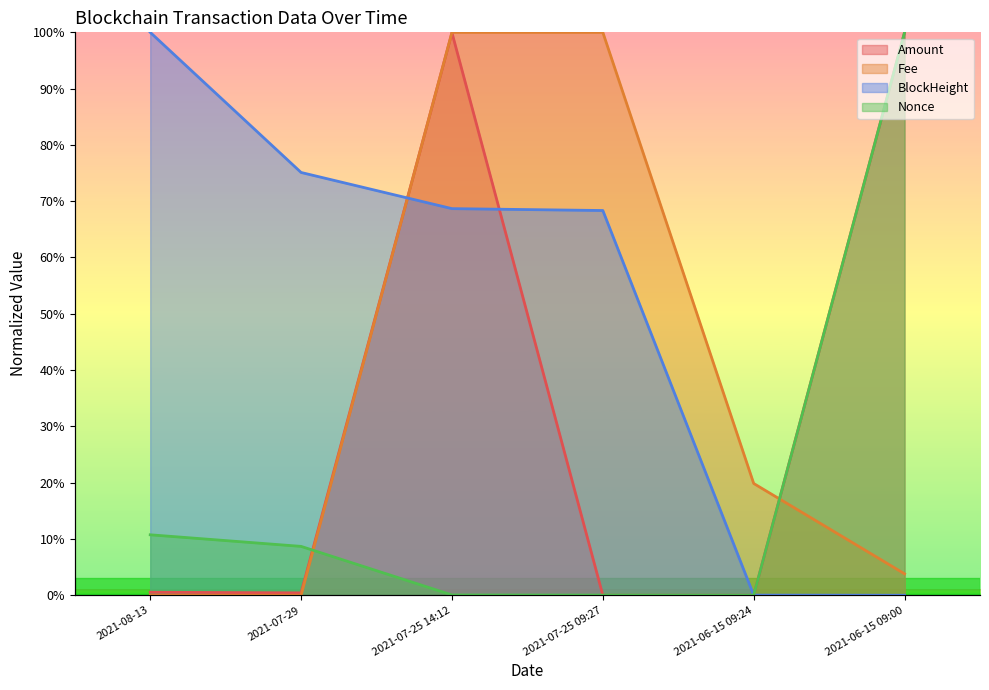

At which label is Amount closest to 50?

2021-08-13